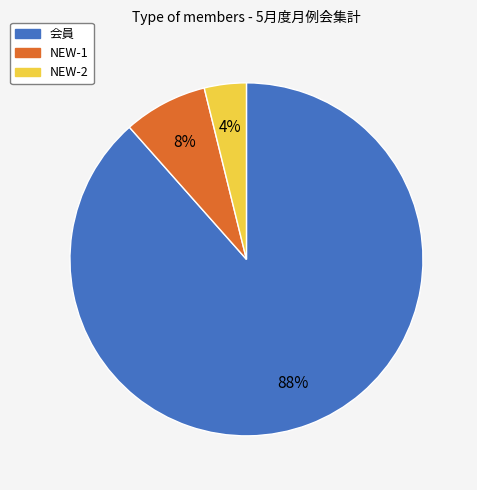

Is the sum of NEW-1 and NEW-2 greater than half?

No